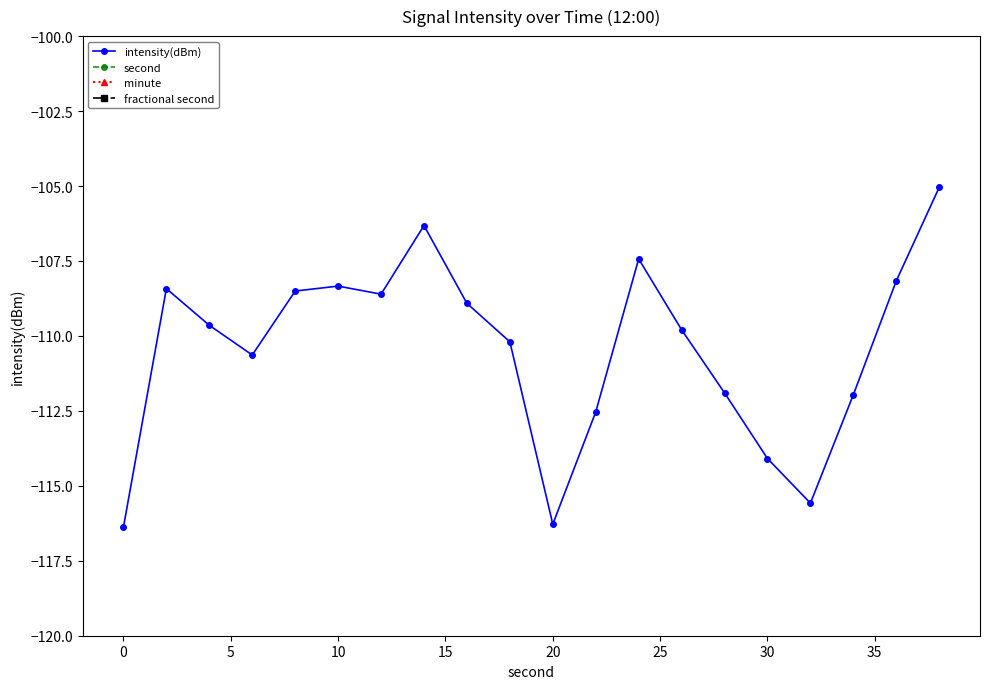

True or false: intensity(dBm) has more than 1 points higher than both neighbors.

True